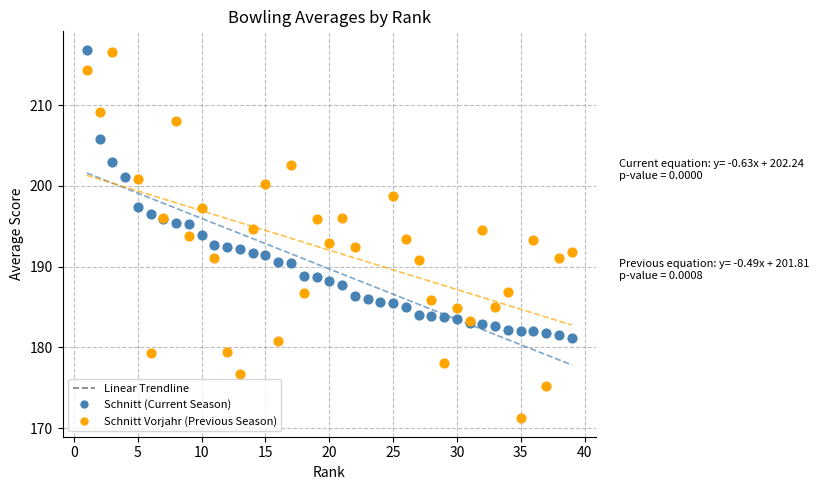

Which series has the widest spread of Y values?

Schnitt Vorjahr (Previous Season)